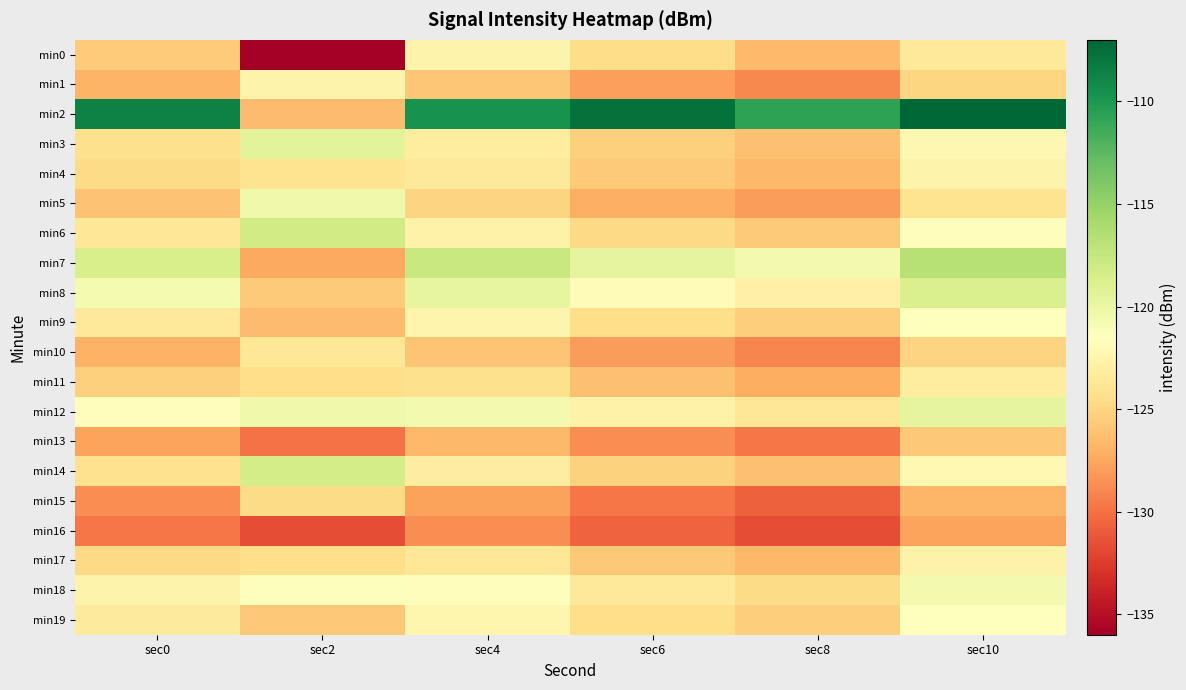

Reading right to left, transcribe all the data shown in this chart.

min0: sec10=-123.5	sec8=-126.5	sec6=-124.5	sec4=-122.5	sec2=-136.3	sec0=-125.5
min1: sec10=-124.9	sec8=-128.9	sec6=-127.9	sec4=-125.9	sec2=-122.6	sec0=-126.9
min2: sec10=-106.7	sec8=-110.7	sec6=-107.7	sec4=-109.7	sec2=-126.4	sec0=-108.7
min3: sec10=-122.2	sec8=-126.2	sec6=-125.2	sec4=-123.2	sec2=-119.4	sec0=-124.2
min4: sec10=-122.6	sec8=-126.6	sec6=-125.6	sec4=-123.6	sec2=-124.1	sec0=-124.6
min5: sec10=-124.1	sec8=-128.1	sec6=-127.1	sec4=-125.1	sec2=-120.5	sec0=-126.1
min6: sec10=-121.7	sec8=-125.7	sec6=-124.7	sec4=-122.7	sec2=-118.1	sec0=-123.7
min7: sec10=-116.7	sec8=-120.7	sec6=-119.7	sec4=-117.7	sec2=-127.5	sec0=-118.7
min8: sec10=-118.7	sec8=-122.7	sec6=-121.7	sec4=-119.7	sec2=-125.6	sec0=-120.7
min9: sec10=-121.4	sec8=-125.4	sec6=-124.4	sec4=-122.4	sec2=-126.4	sec0=-123.4
min10: sec10=-125.0	sec8=-129.0	sec6=-128.0	sec4=-126.0	sec2=-123.7	sec0=-127.0
min11: sec10=-123.2	sec8=-127.2	sec6=-126.2	sec4=-124.2	sec2=-124.4	sec0=-125.2
min12: sec10=-119.7	sec8=-123.7	sec6=-122.7	sec4=-120.7	sec2=-120.4	sec0=-121.7
min13: sec10=-125.7	sec8=-129.7	sec6=-128.7	sec4=-126.7	sec2=-129.9	sec0=-127.7
min14: sec10=-122.1	sec8=-126.1	sec6=-125.1	sec4=-123.1	sec2=-118.4	sec0=-124.1
min15: sec10=-126.7	sec8=-130.7	sec6=-129.7	sec4=-127.7	sec2=-124.7	sec0=-128.7
min16: sec10=-127.7	sec8=-131.7	sec6=-130.7	sec4=-128.7	sec2=-131.7	sec0=-129.7
min17: sec10=-122.7	sec8=-126.7	sec6=-125.7	sec4=-123.7	sec2=-124.4	sec0=-124.7
min18: sec10=-120.6	sec8=-124.6	sec6=-123.6	sec4=-121.6	sec2=-121.3	sec0=-122.6
min19: sec10=-121.4	sec8=-125.4	sec6=-124.4	sec4=-122.4	sec2=-125.8	sec0=-123.4